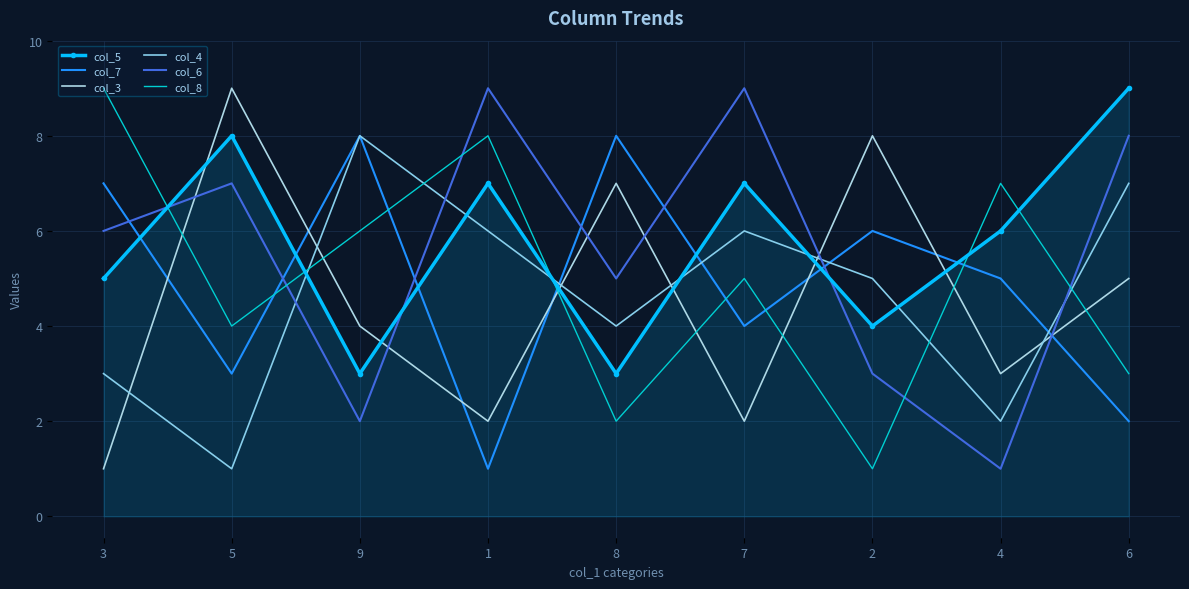

At which label does col_8 reach its minimum?

2